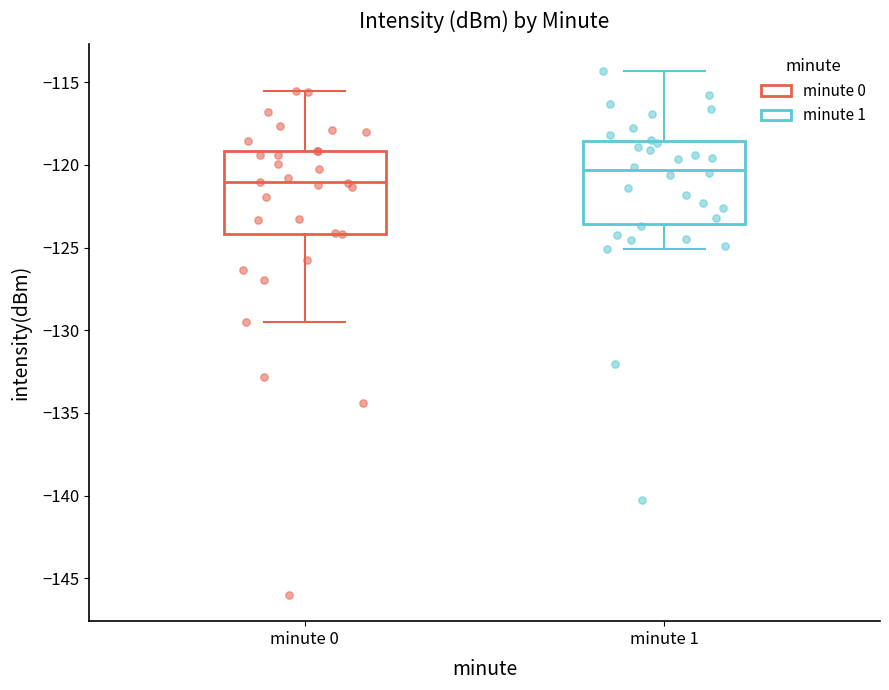

Which box's median line is the lowest?

minute 0